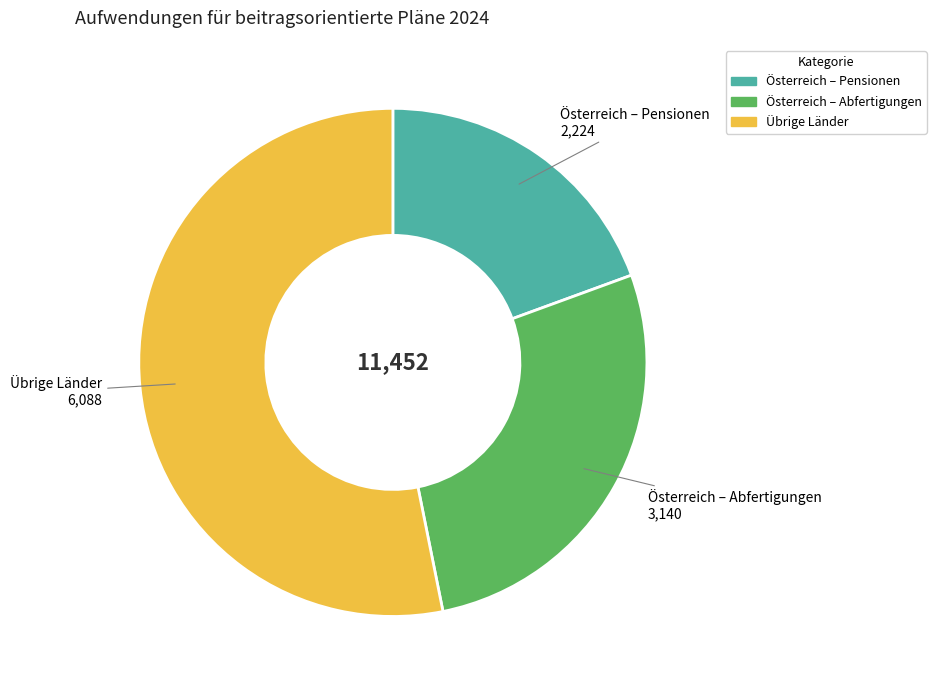

Which has a higher value, Österreich – Abfertigungen or Übrige Länder?

Übrige Länder